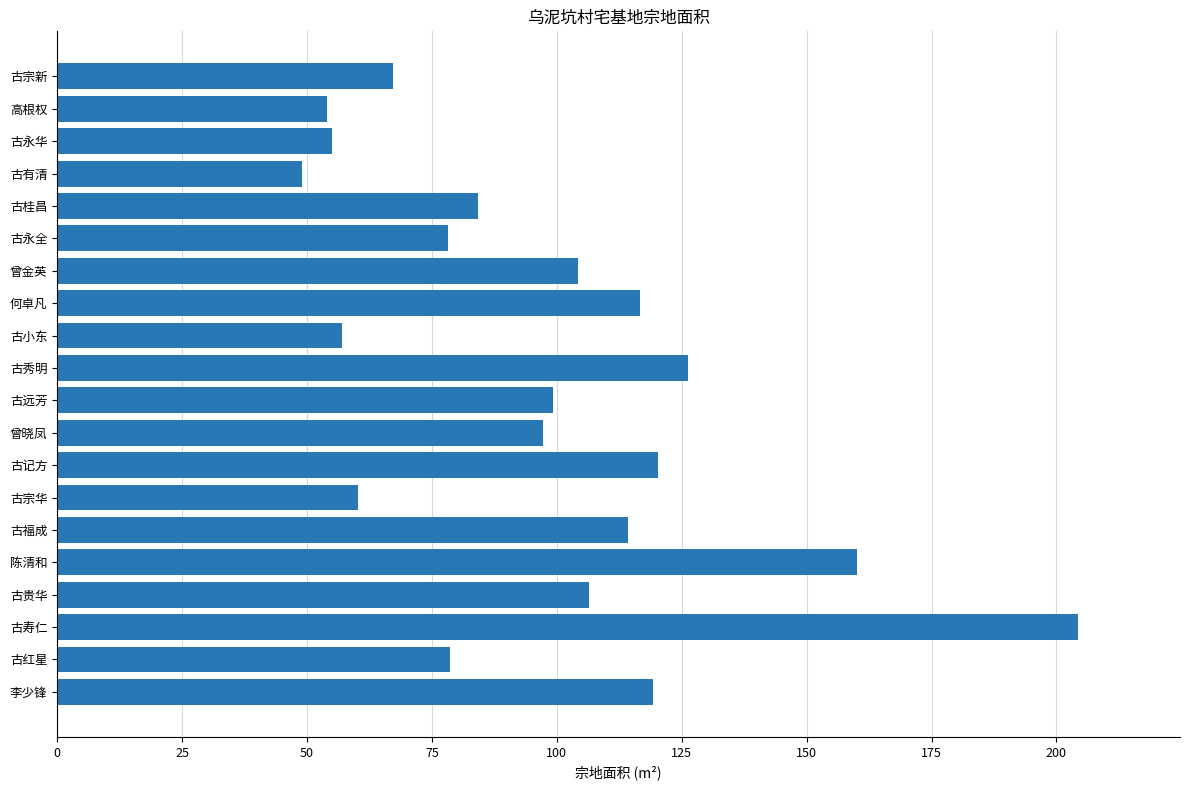

Is it true that the value at 古红星 is 78.5?

True